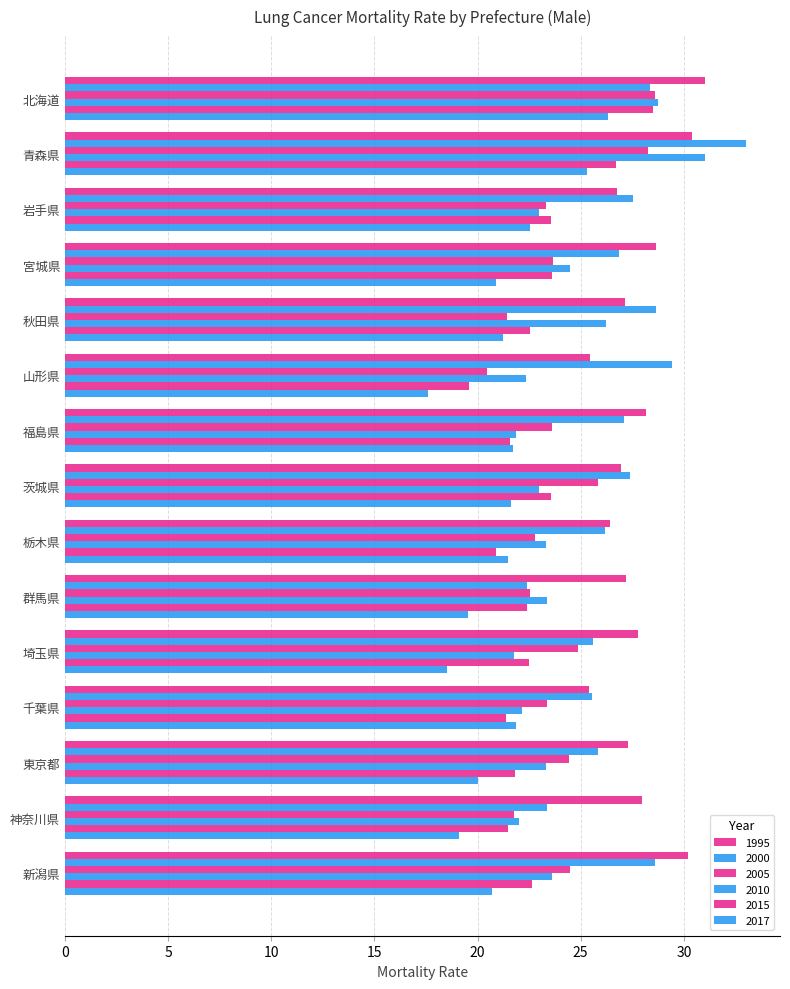

What is the total value across all series at 福島県?

144.0